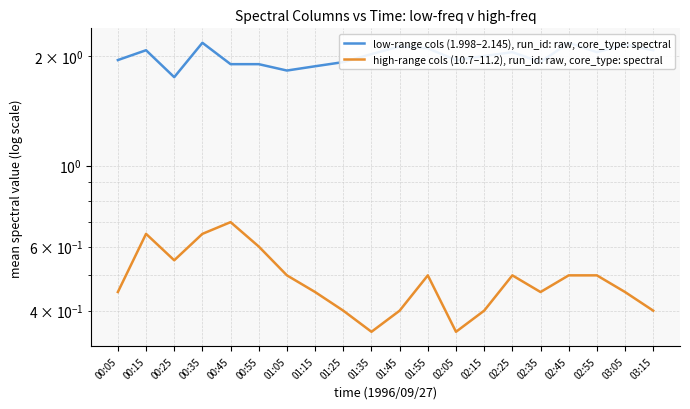

Reading left to right, extract all data points from this chart.

low-range cols (1.998–2.145), run_id: raw, core_type: spectral: 00:05=1.9	00:15=2.1	00:25=1.8	00:35=2.2	00:45=1.9	00:55=1.9	01:05=1.8	01:15=1.9	01:25=1.9	01:35=2.0	01:45=2.1	01:55=2.1	02:05=1.9	02:15=2.0	02:25=2.0	02:35=1.9	02:45=2.2	02:55=2.1	03:05=2.2	03:15=2.1
high-range cols (10.7–11.2), run_id: raw, core_type: spectral: 00:05=0.5	00:15=0.6	00:25=0.6	00:35=0.7	00:45=0.7	00:55=0.6	01:05=0.5	01:15=0.5	01:25=0.4	01:35=0.3	01:45=0.4	01:55=0.5	02:05=0.3	02:15=0.4	02:25=0.5	02:35=0.5	02:45=0.5	02:55=0.5	03:05=0.5	03:15=0.4